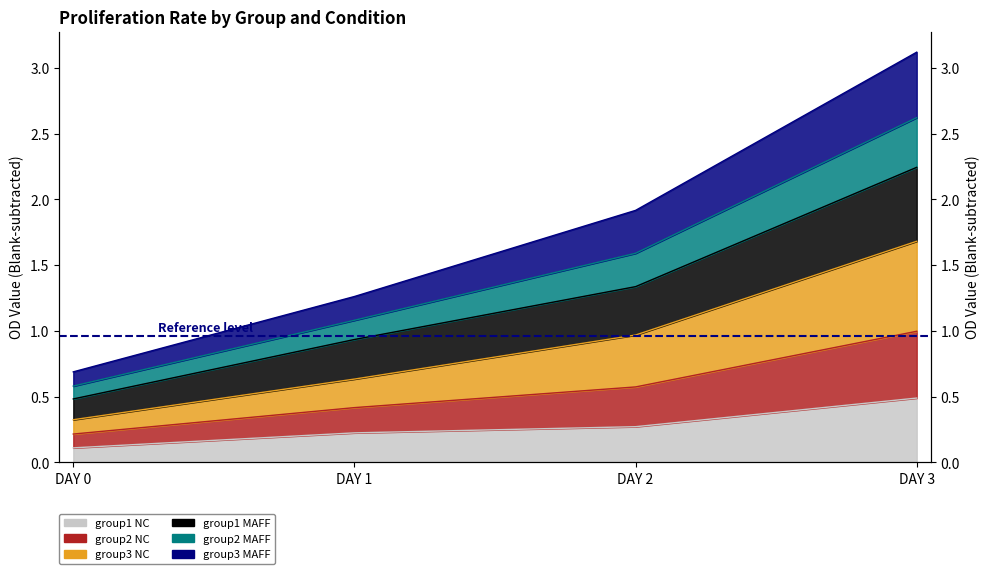

Which has a higher value, DAY 3 or DAY 1?

DAY 3